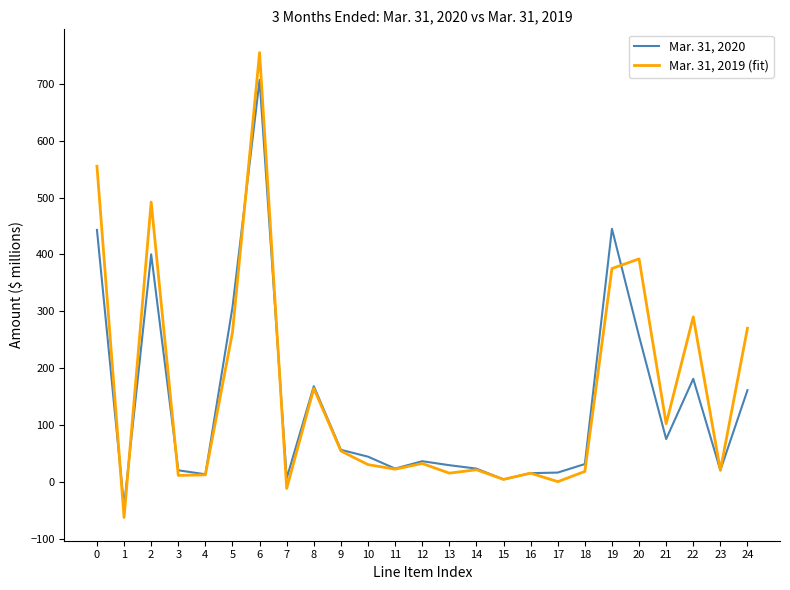

At which category is the sum across all series the highest?

6